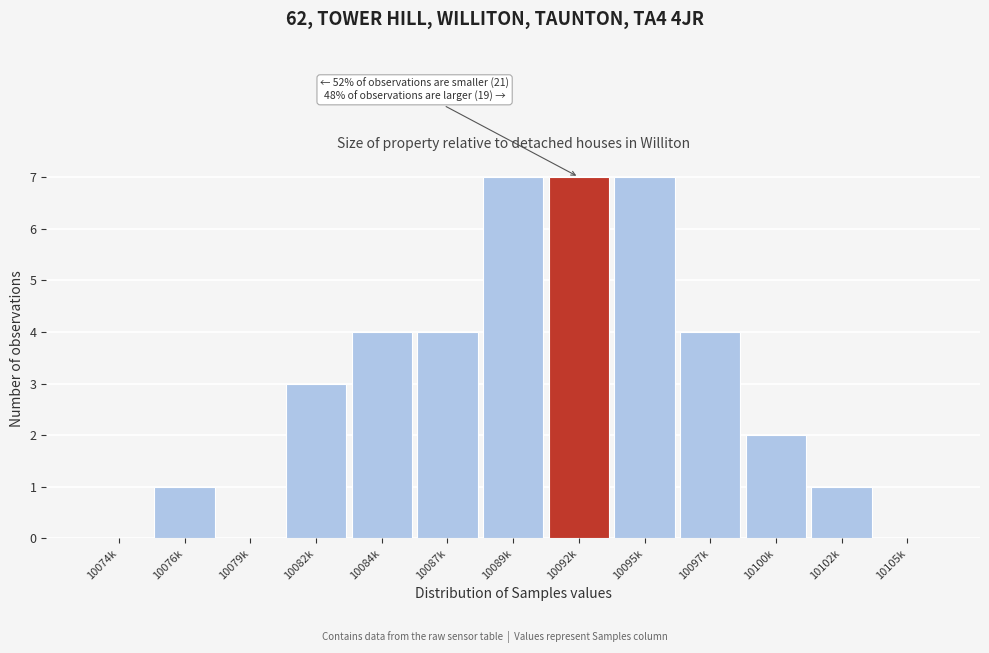

Reading left to right, what are all the values shown in this chart?

10074k=0	10076k=1	10079k=0	10082k=3	10084k=4	10087k=4	10089k=7	10092k=7	10095k=7	10097k=4	10100k=2	10102k=1	10105k=0